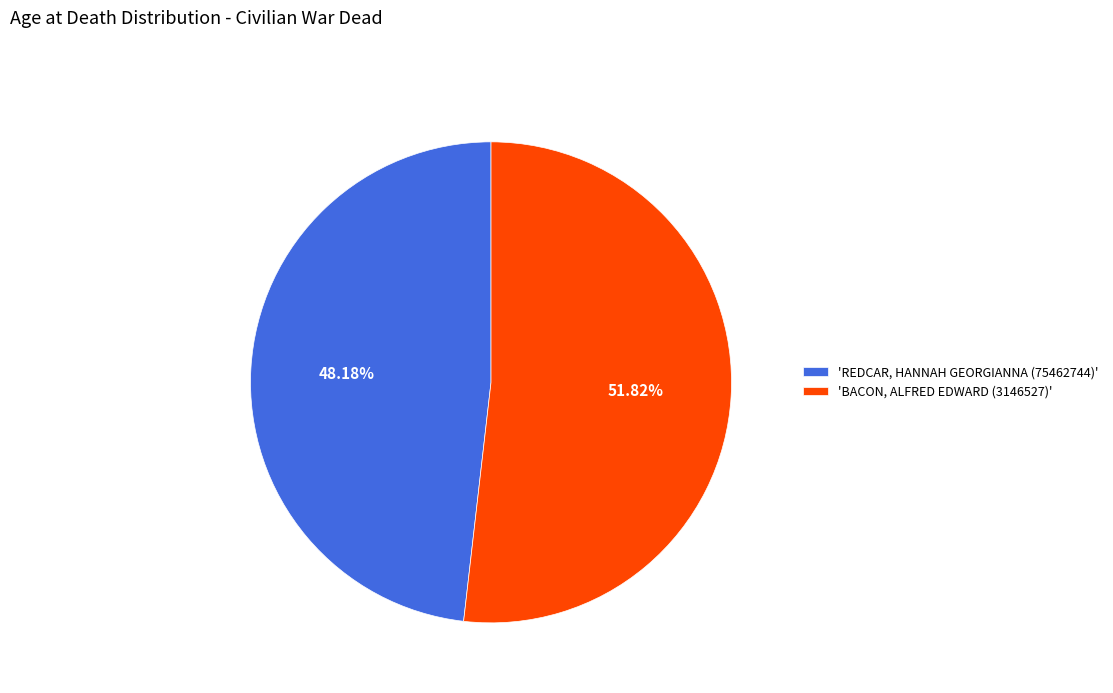

Which slice represents more than half of the pie?

'BACON, ALFRED EDWARD (3146527)'